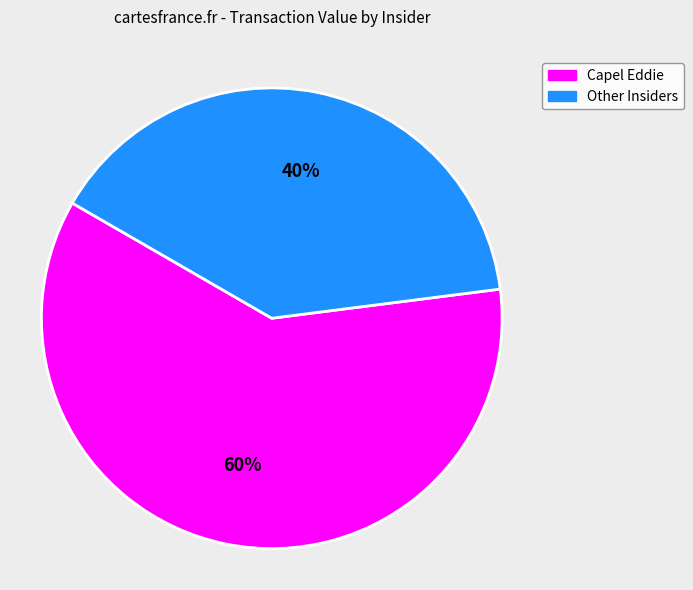

To the nearest percent, what is the average slice percentage?

50%